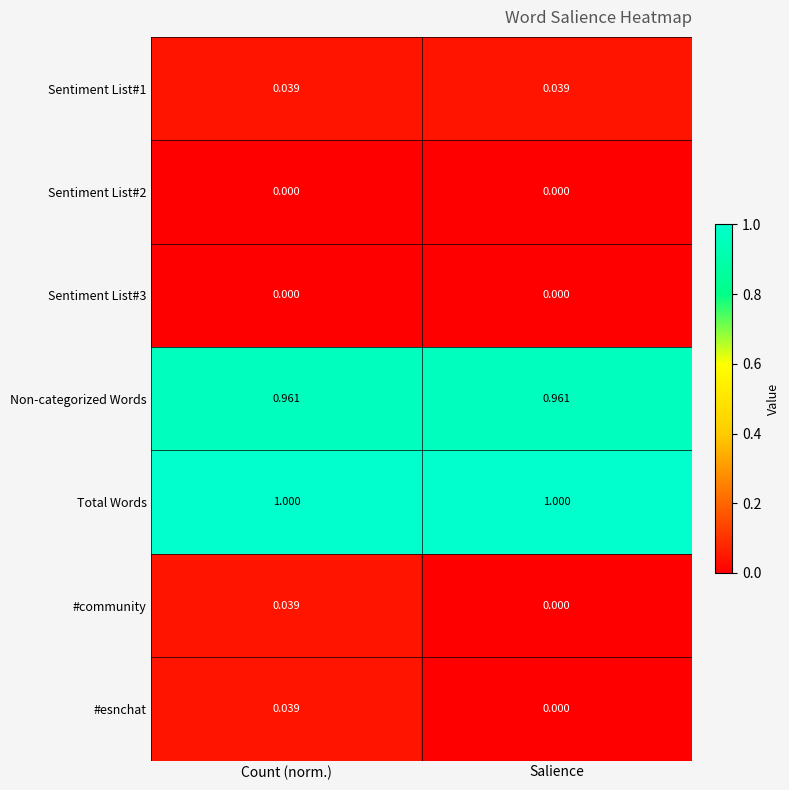

Which series has the largest total across all categories?

Total Words